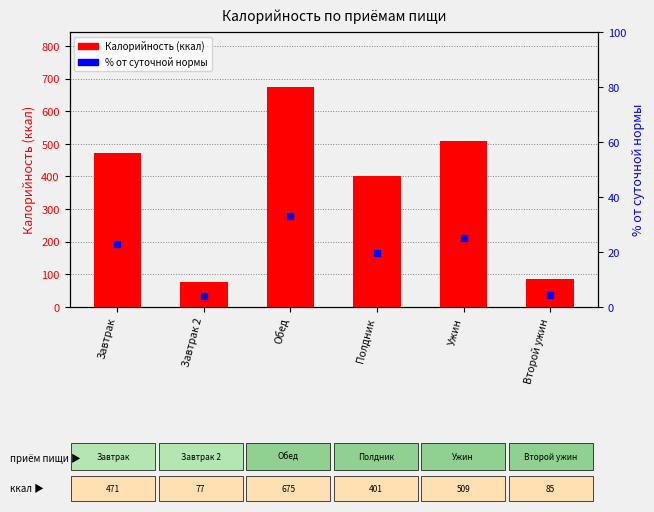

List the labels in order of value, smallest first.

Завтрак 2, Второй ужин, Полдник, Завтрак, Ужин, Обед